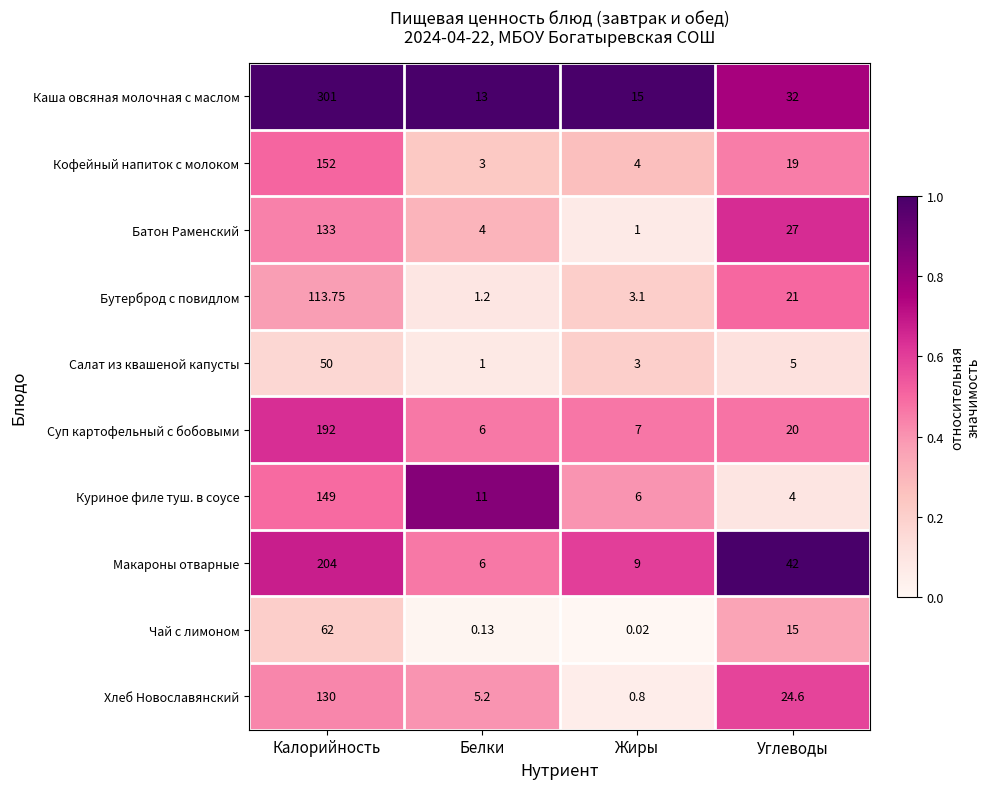

At which label does Хлеб Новославянский reach its peak?

Калорийность